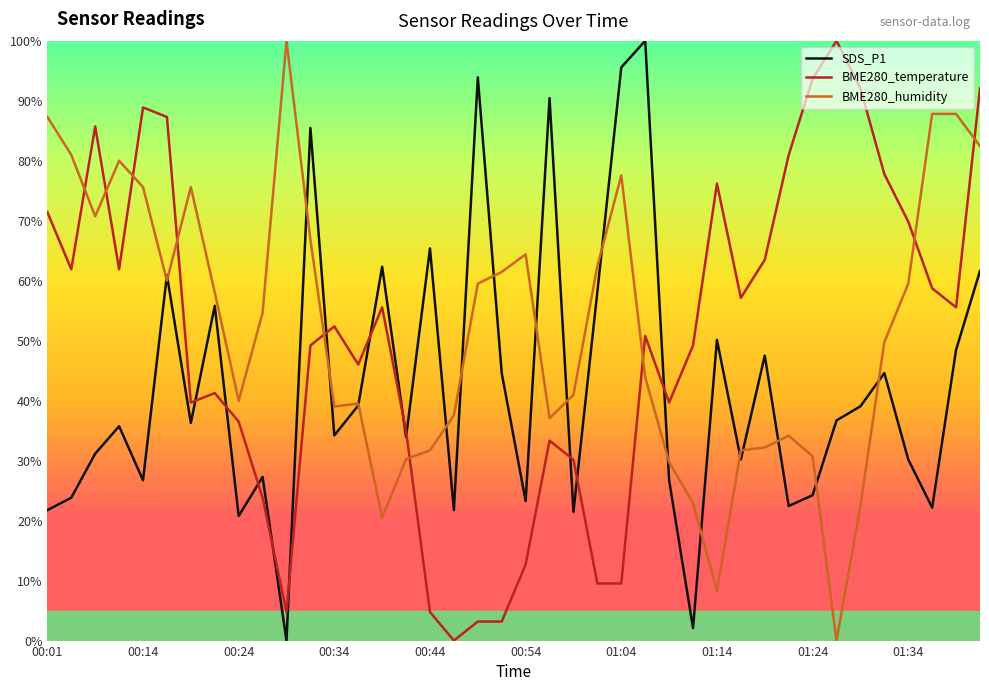

What is the maximum value shown in the chart?

100.0